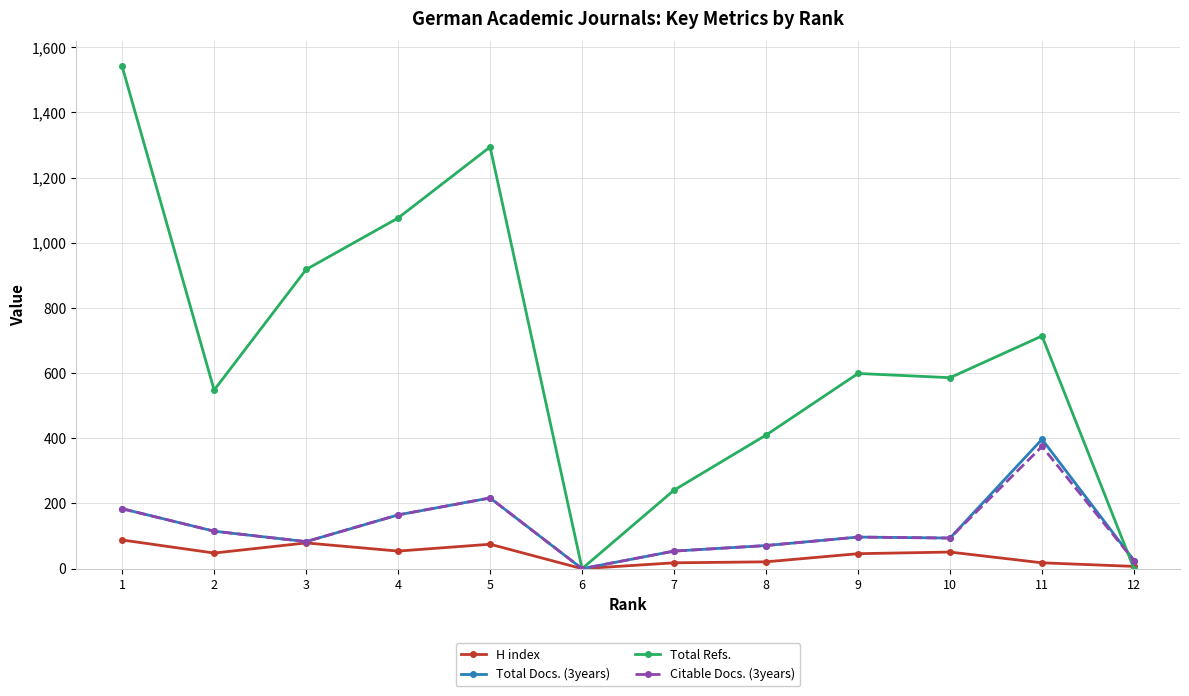

What is the difference between the maximum and minimum values in the Total Docs. (3years) series?

397